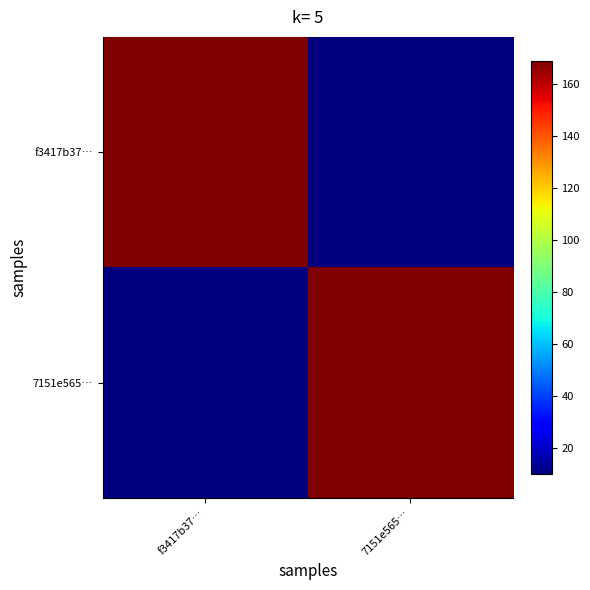

At which category does the chart reach its minimum across all series?

7151e565…